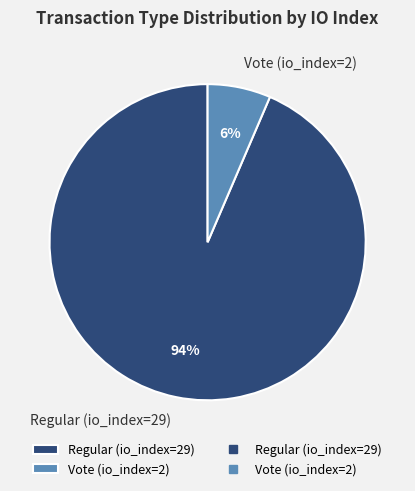

The Vote (io_index=2) slice represents 6% of the pie. True or false?

True